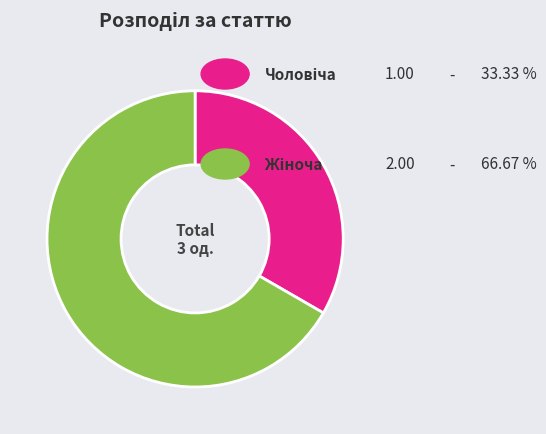

Is there a majority slice in this chart?

Yes